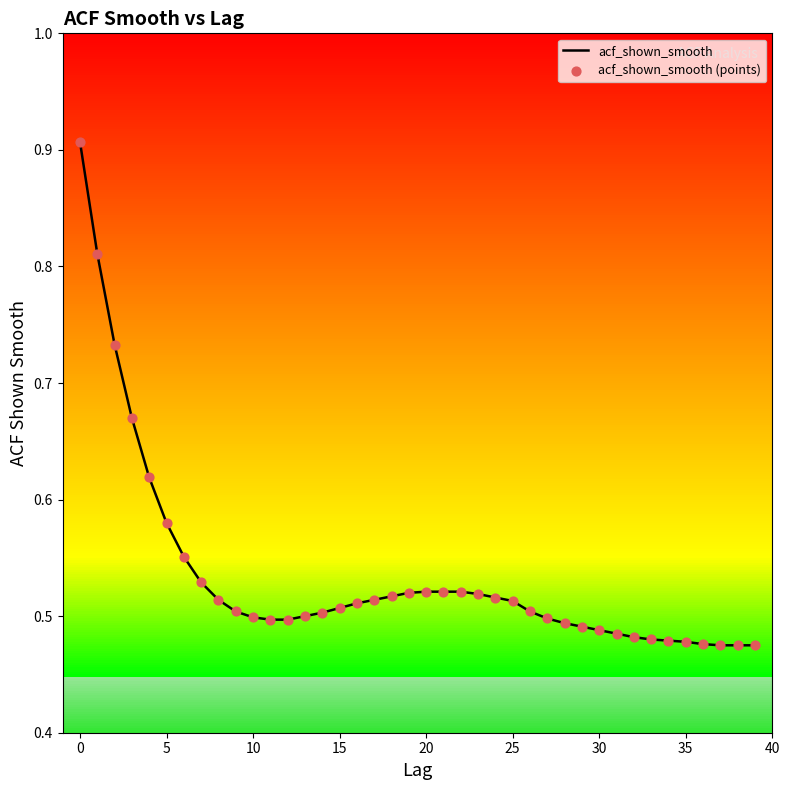

What is the difference between the maximum and minimum values?

0.4